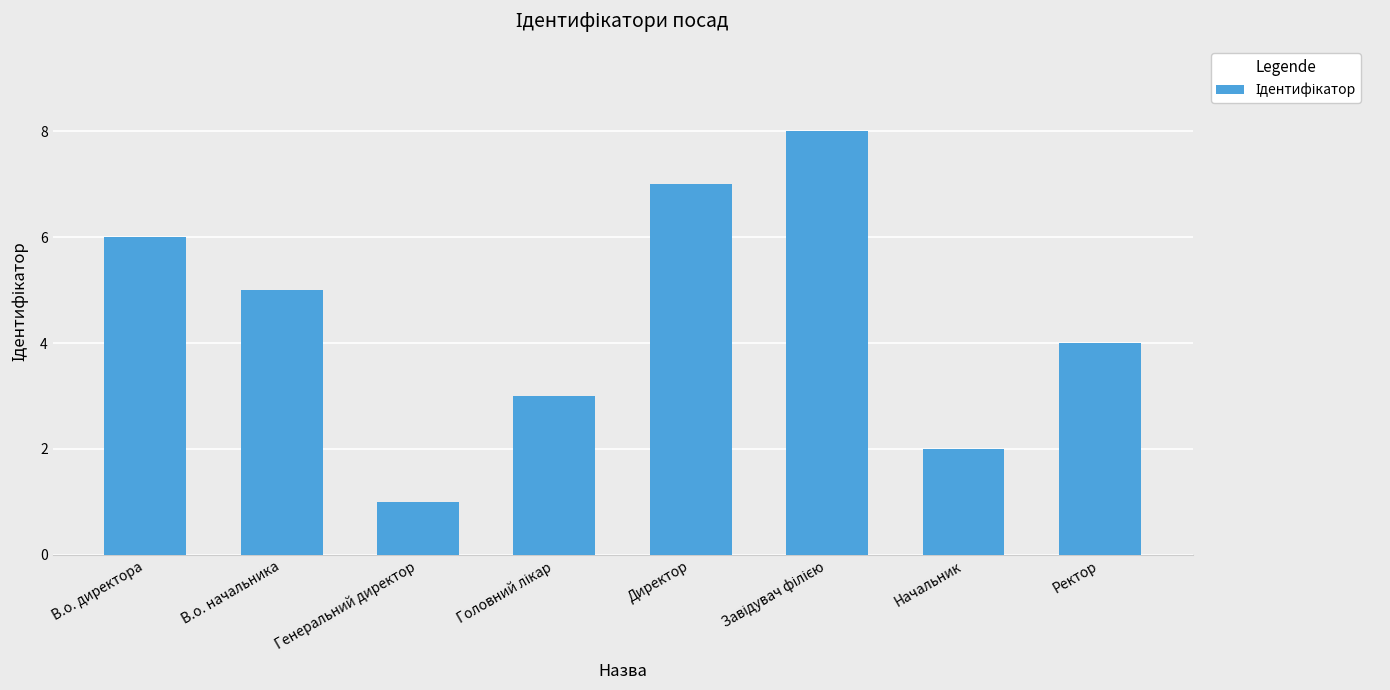

At which category does the chart reach its minimum across all series?

Генеральний директор